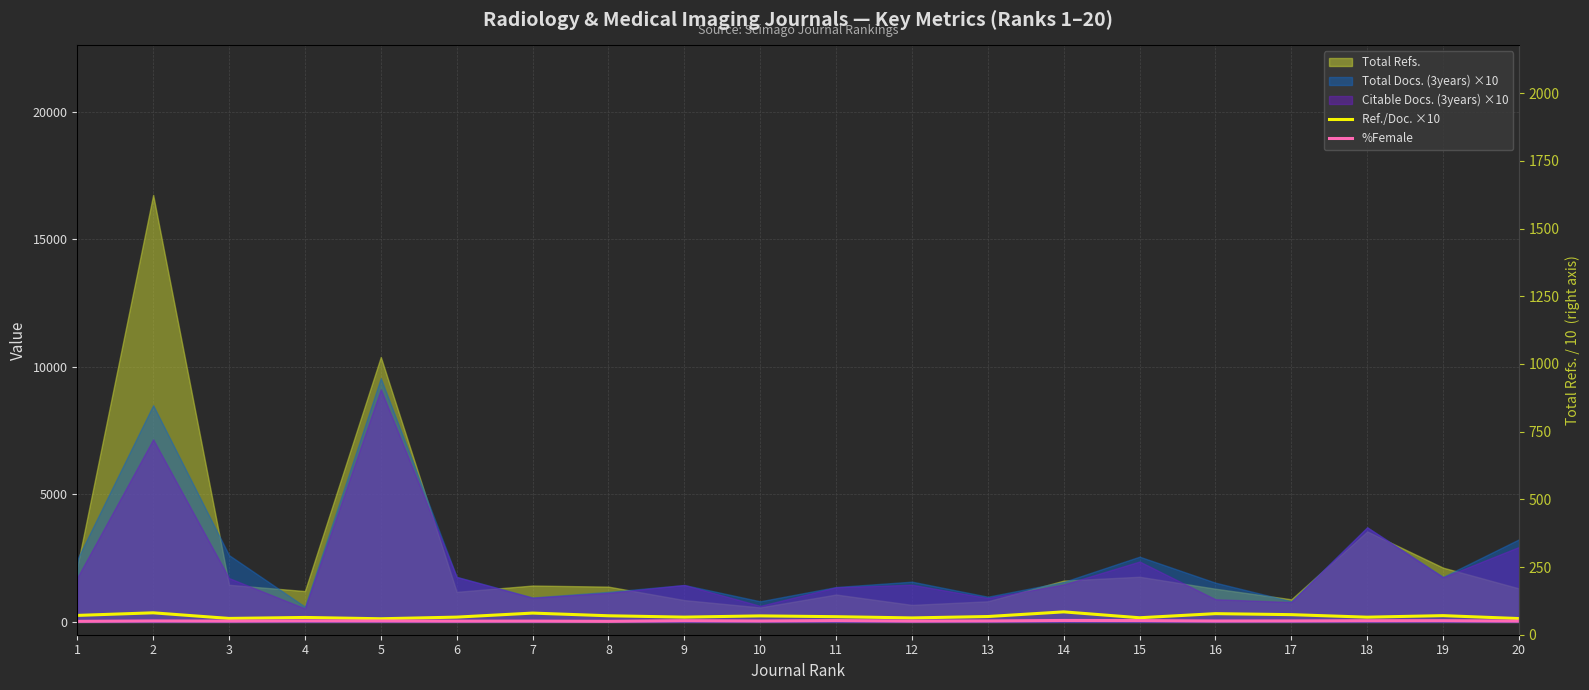

What is the approximate value of %Female at 8?

25